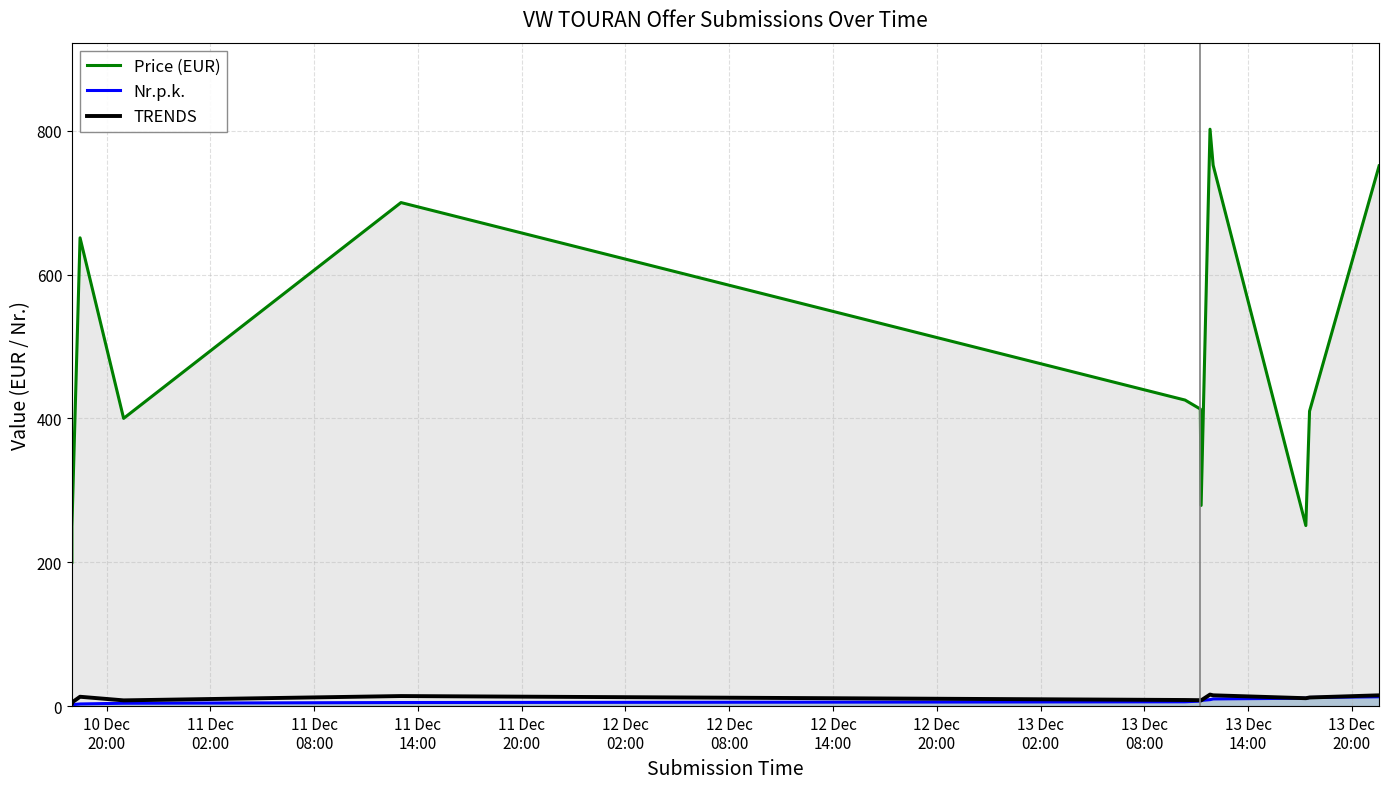

What is the greatest value displayed?

802.0